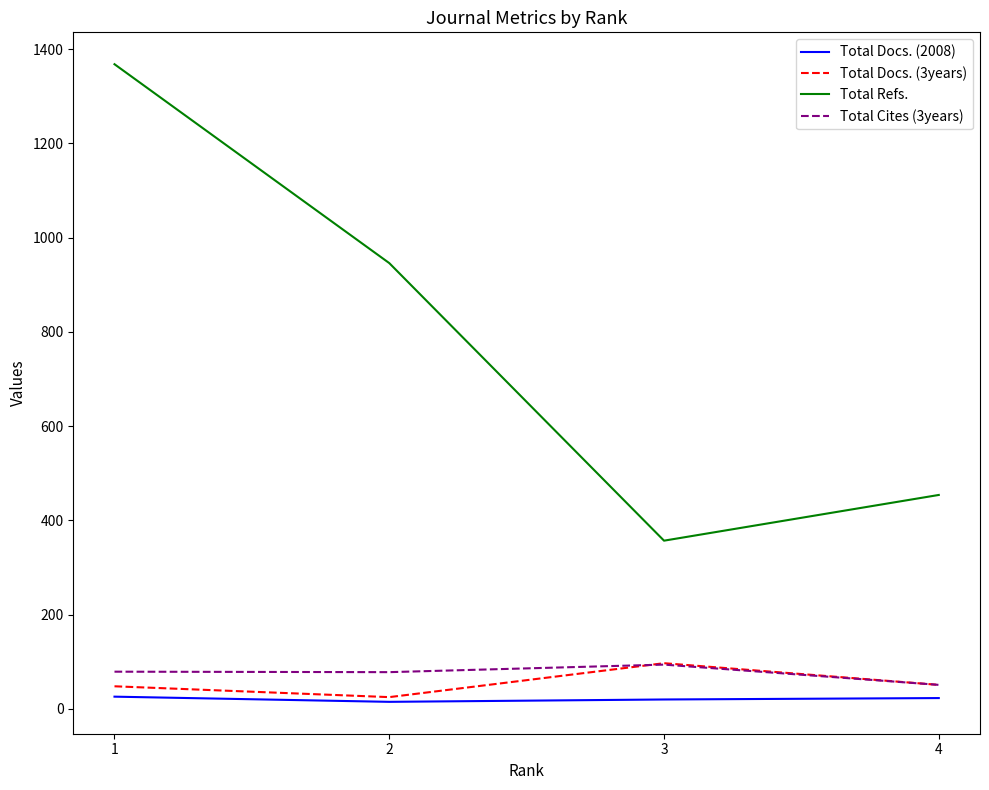

Is the value of Total Docs. (2008) at 1 greater than the value of Total Docs. (3years) at 1?

No